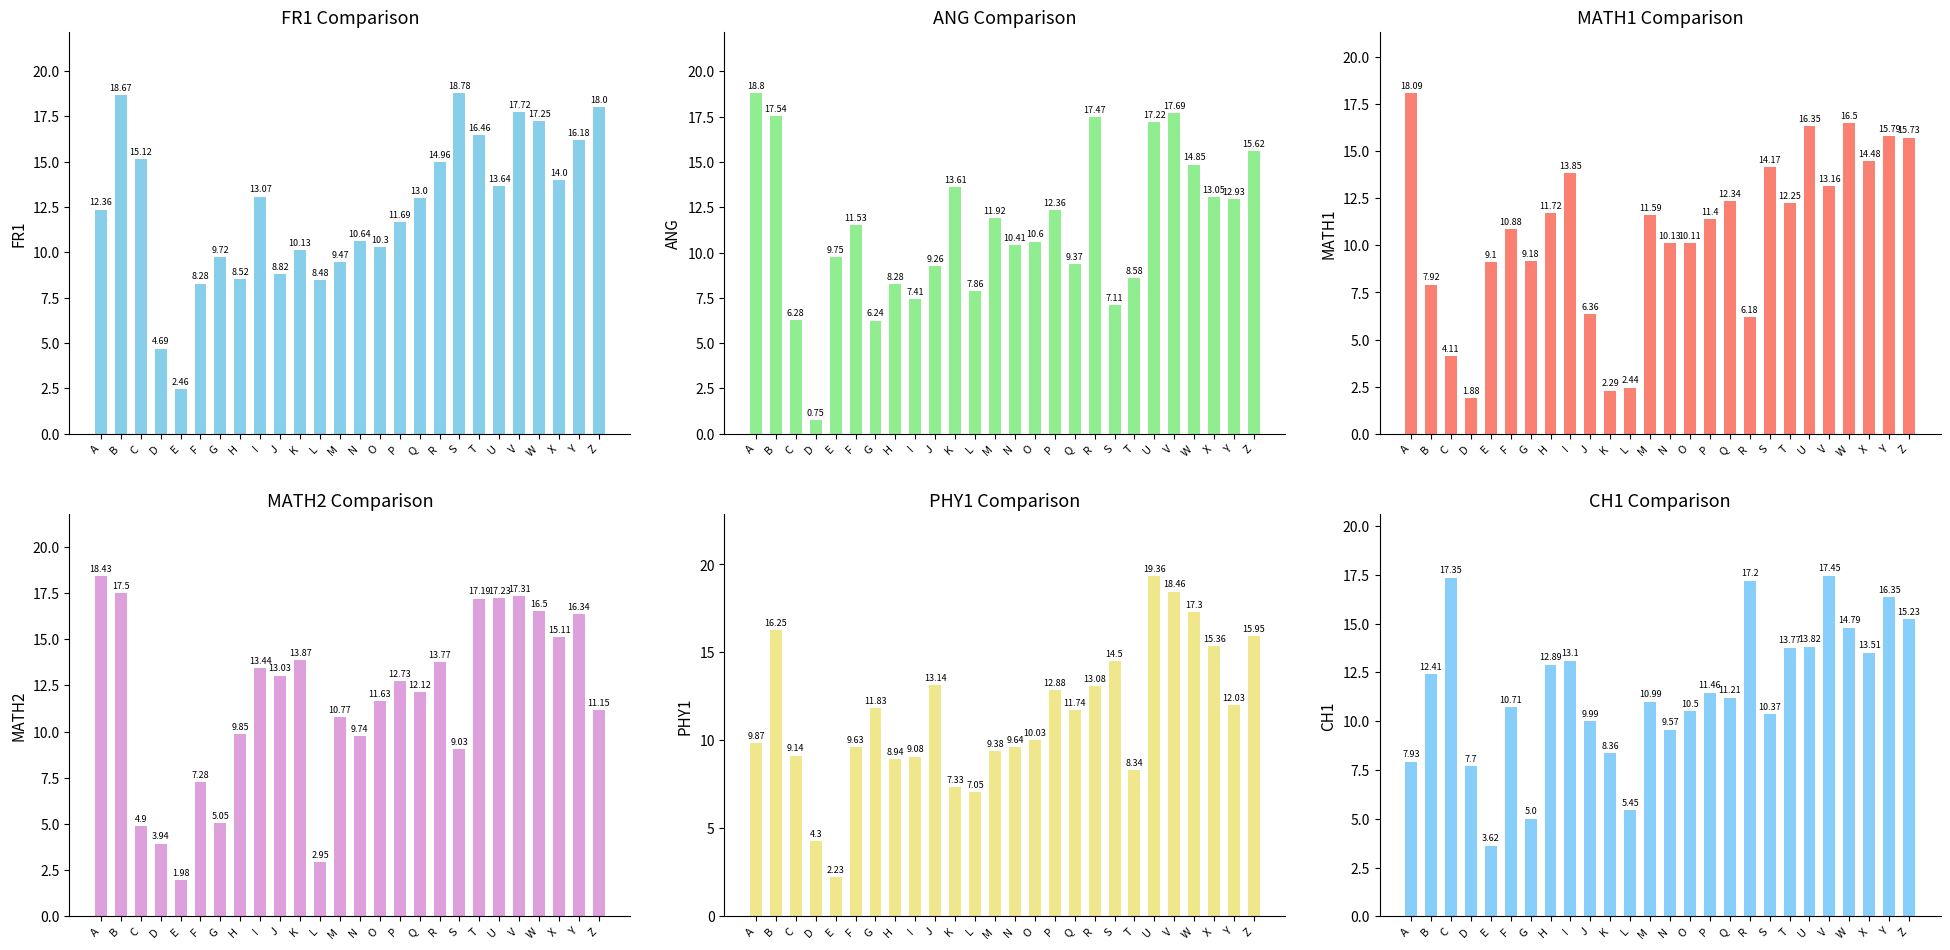

At which label is PHY1 closest to 10?

O